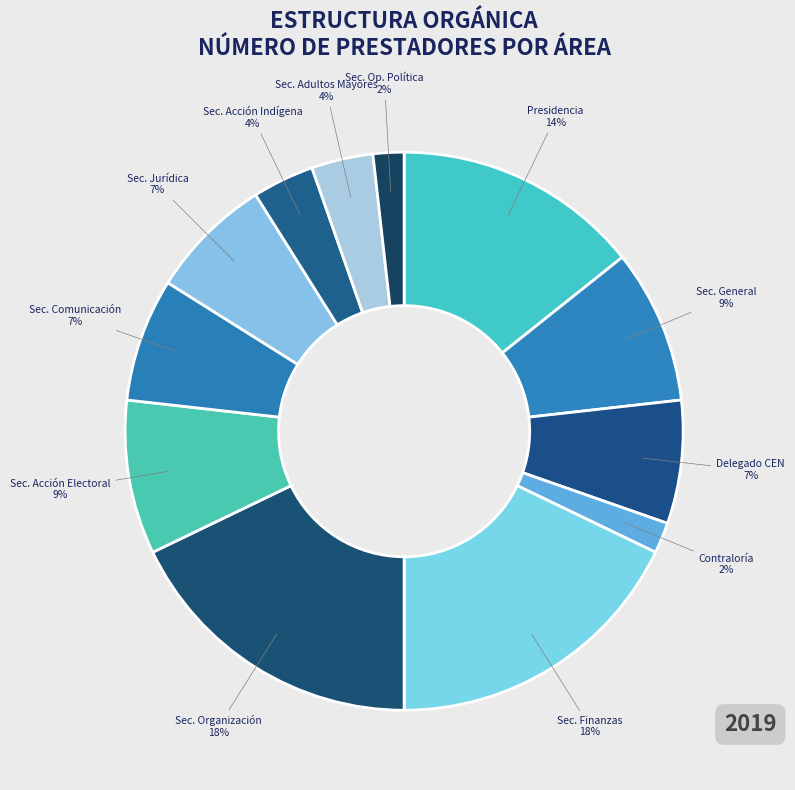

Count the number of slices in the pie.

12